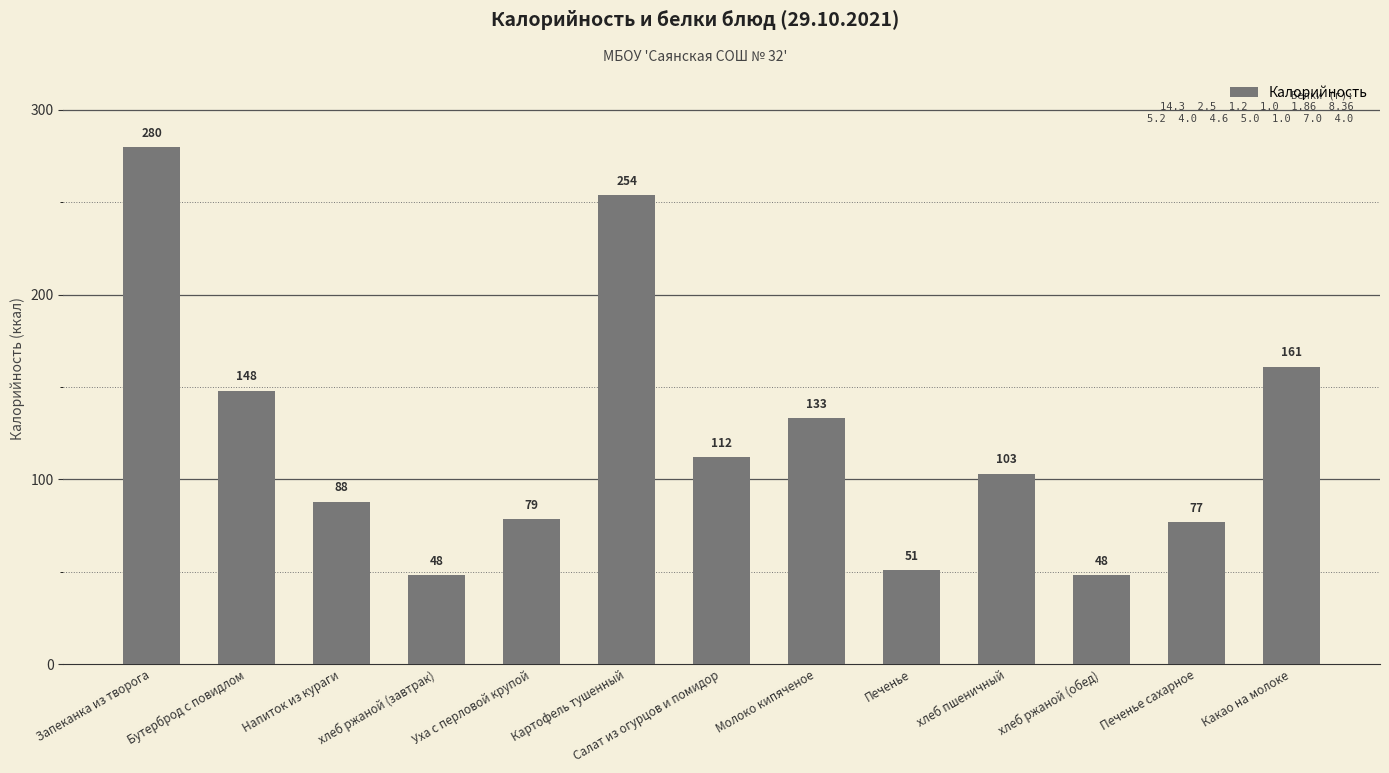

What is the difference between the values at Салат из огурцов и помидор and хлеб ржаной (обед)?

64.0